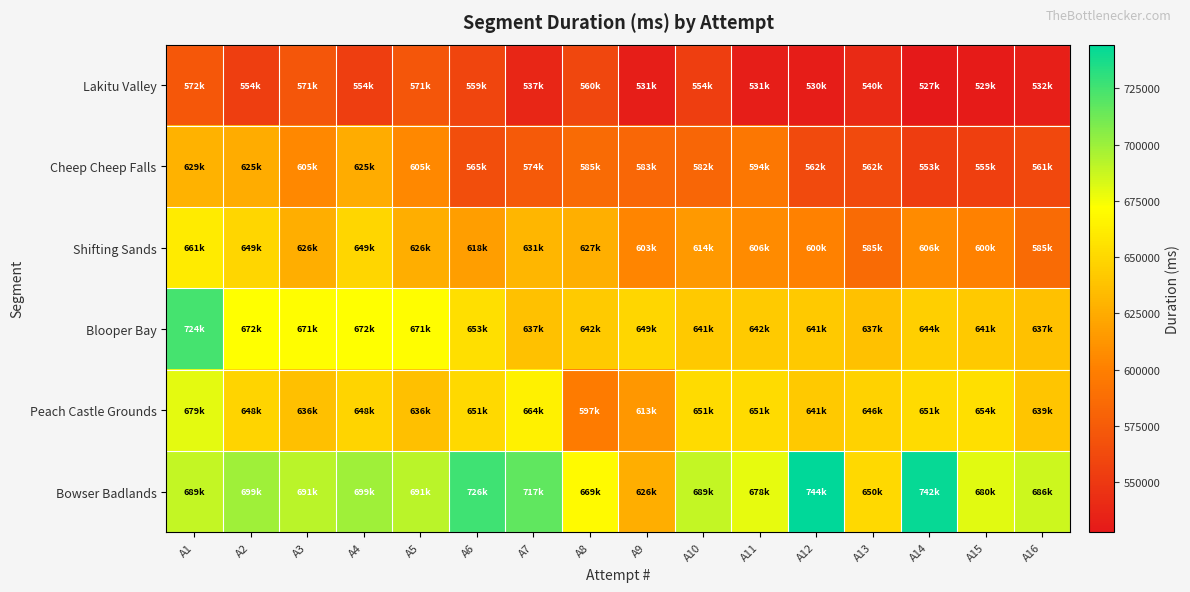

At which category is the sum across all series the highest?

A1